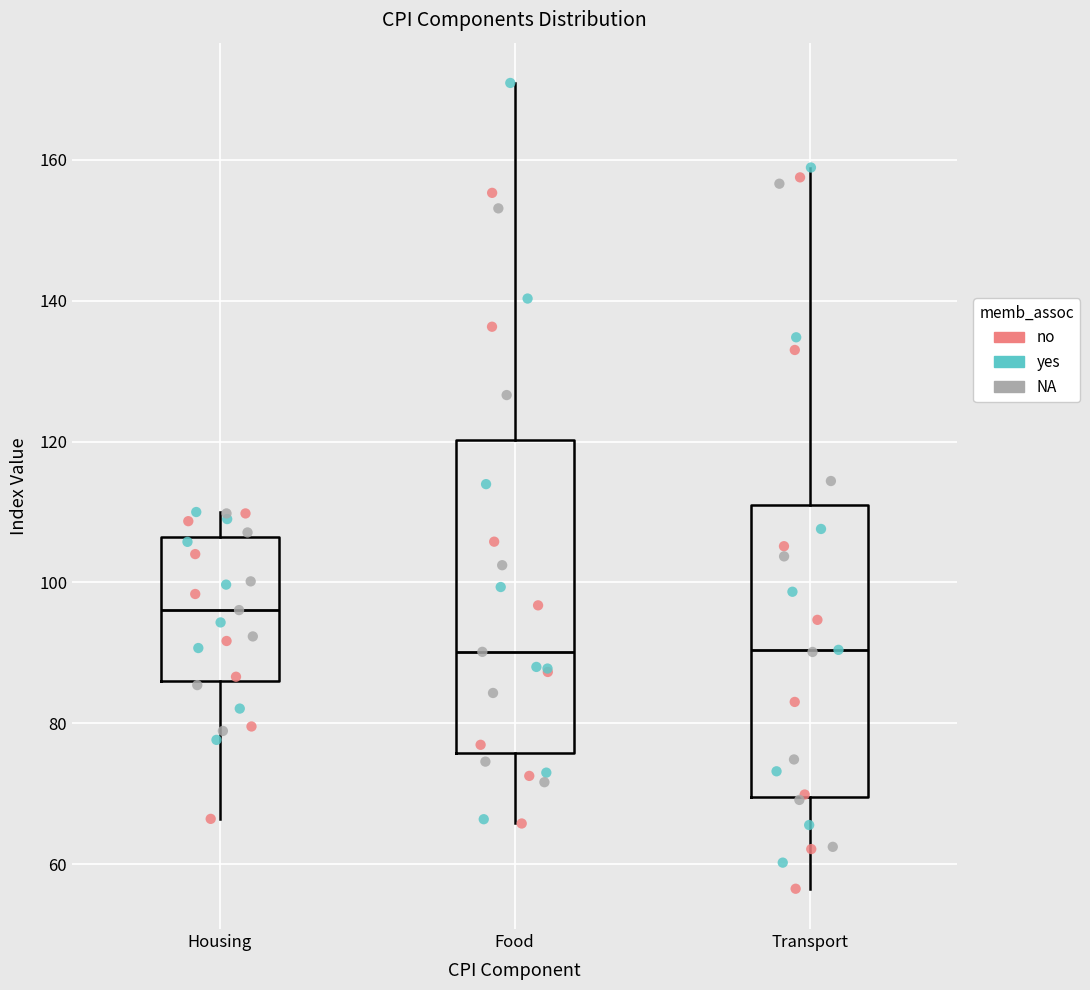

Where does the upper whisker of the box for Housing end on the y-axis? The values are not printed on the chart, so give them approximately, as read against the axis.

110